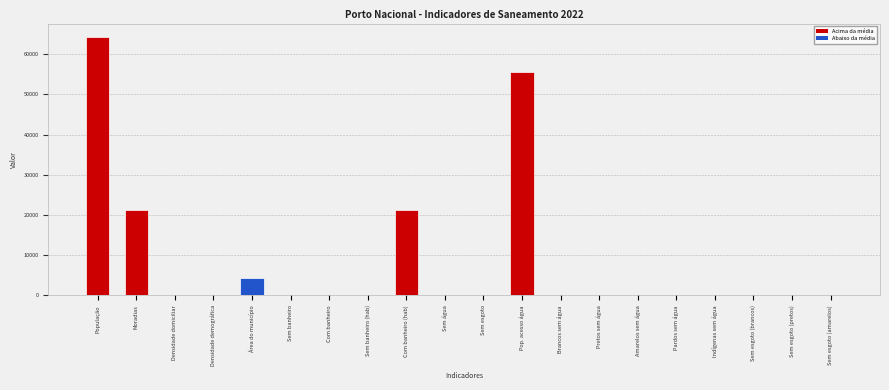

Which has a higher value, Área do município or Com banheiro?

Área do município